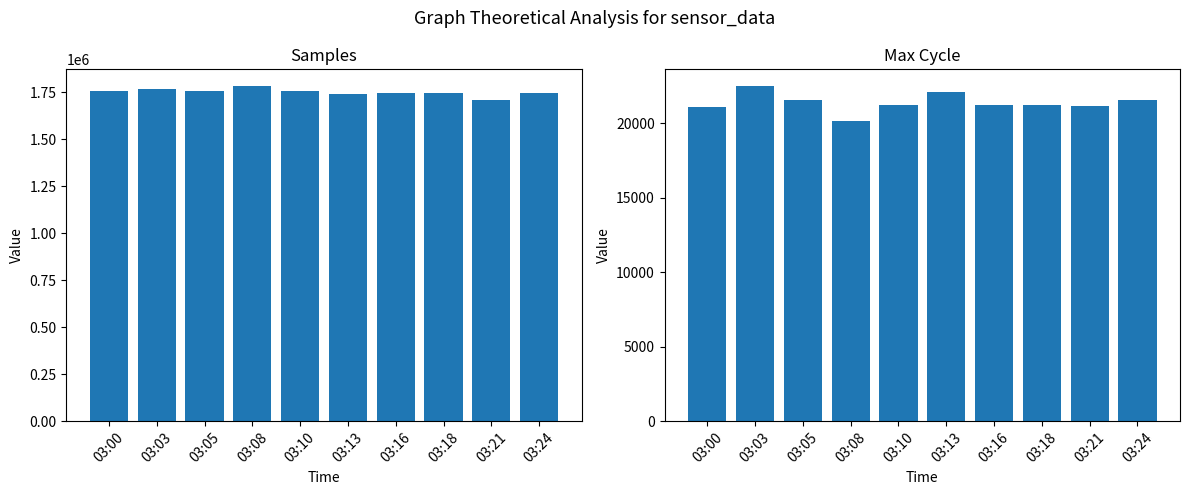

What is the difference between the maximum and second lowest values in the Max_cycle series?

1430